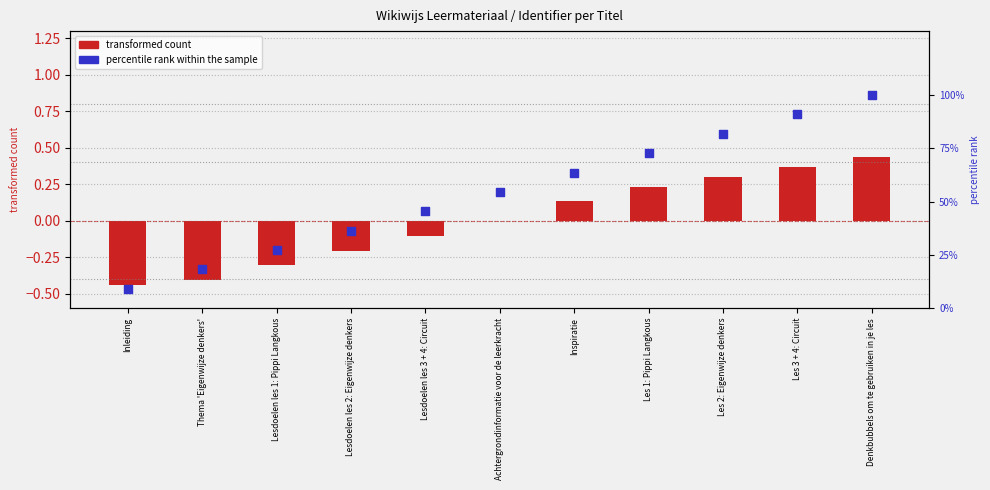

Which series has the largest total across all categories?

percentile rank within the sample